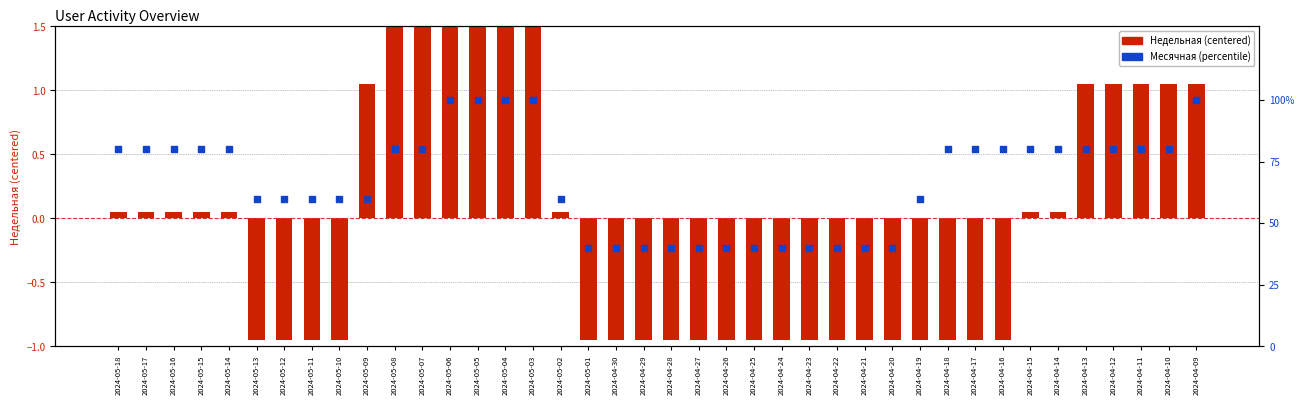

At which category is the sum across all series the highest?

2024-05-06